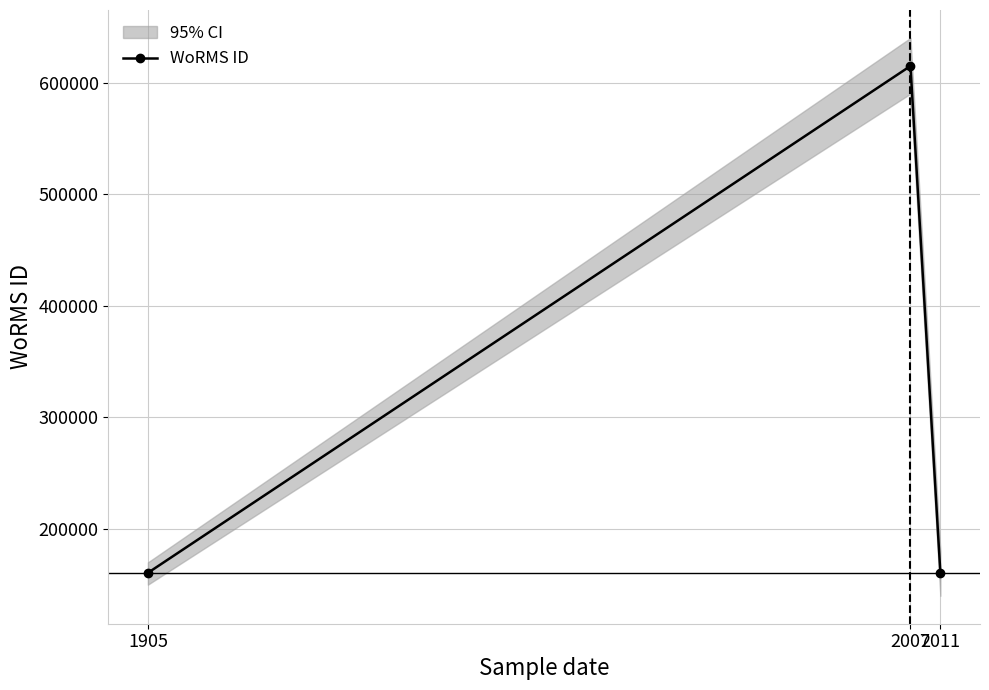

Which has a higher value, 1905 or 2011?

1905